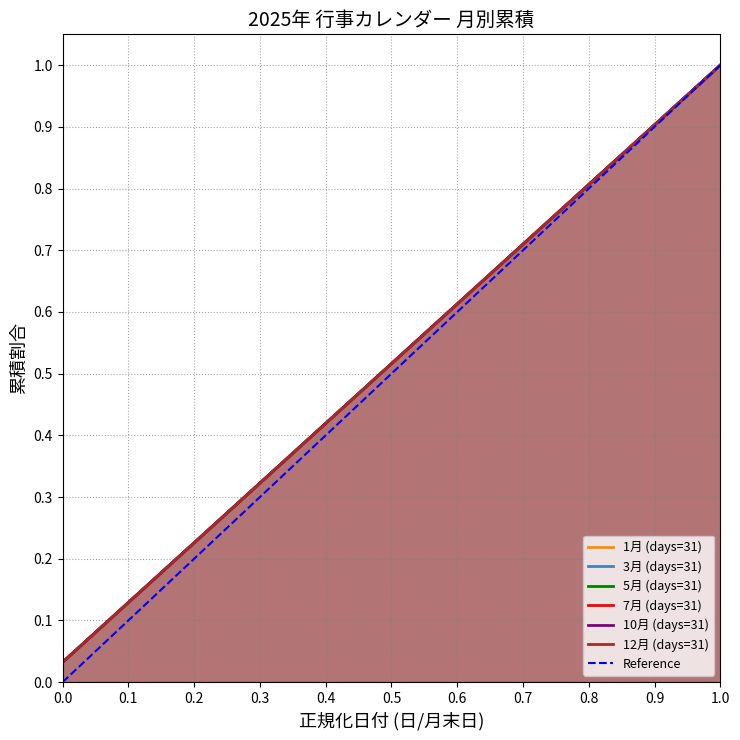

True or false: 3月 and 7月 intersect in this chart.

False